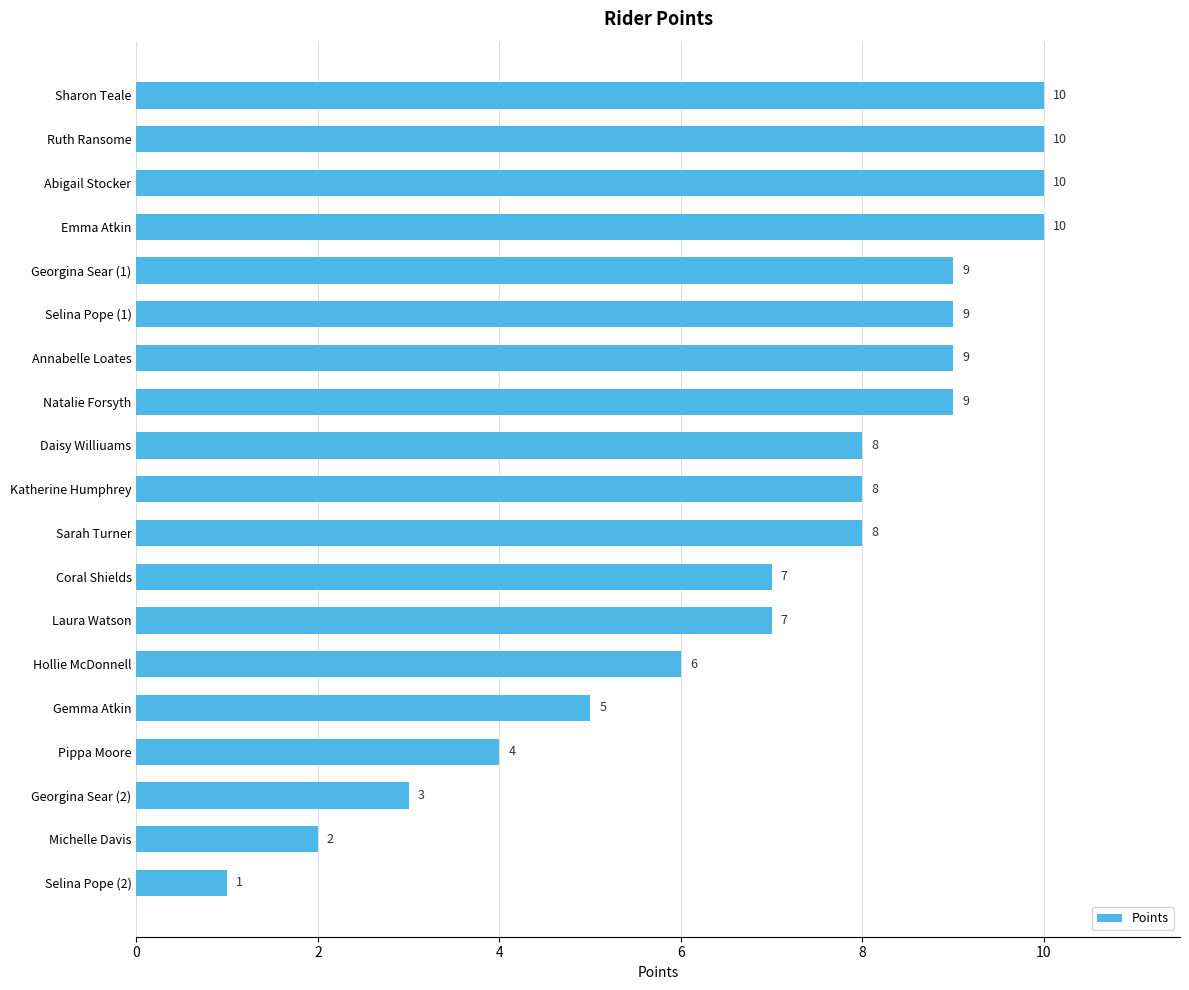

What is the ratio of the value at Hollie McDonnell to the value at Annabelle Loates?

0.7